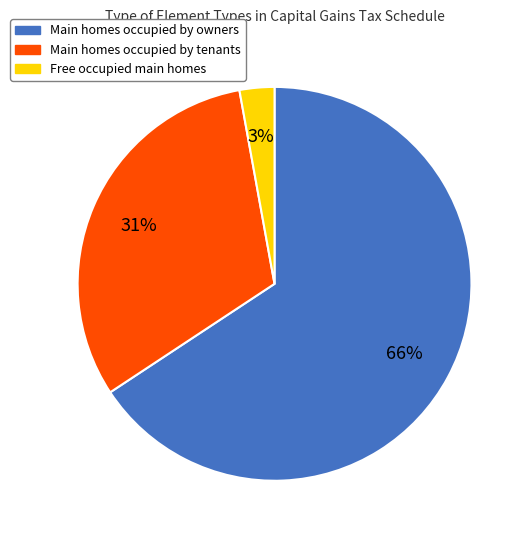

How many slices are in this pie chart?

3